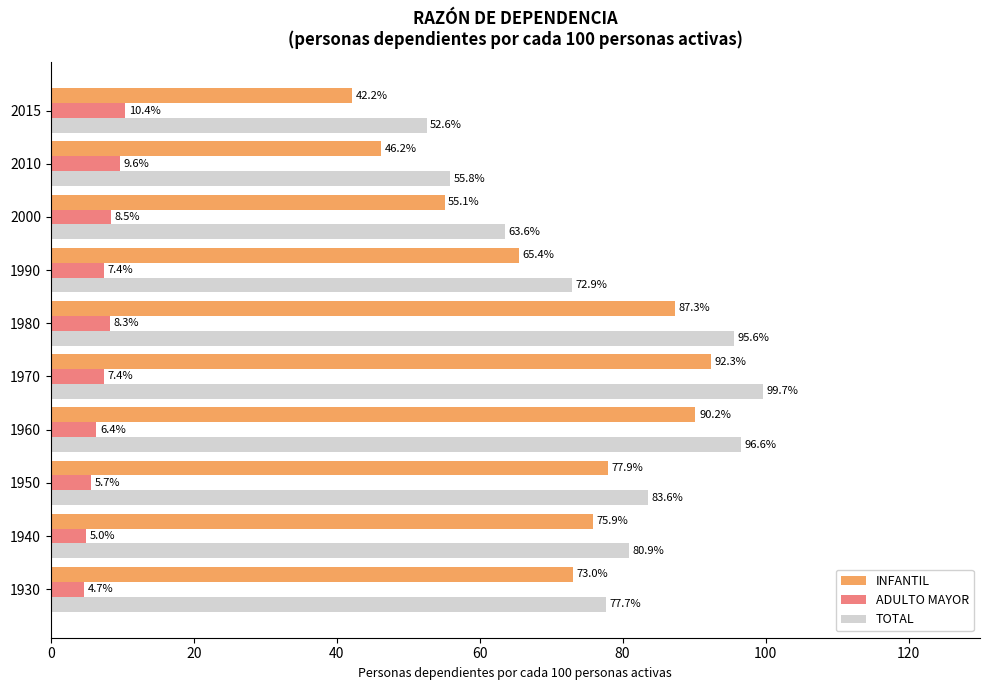

Which series has the largest range (max minus min)?

INFANTIL